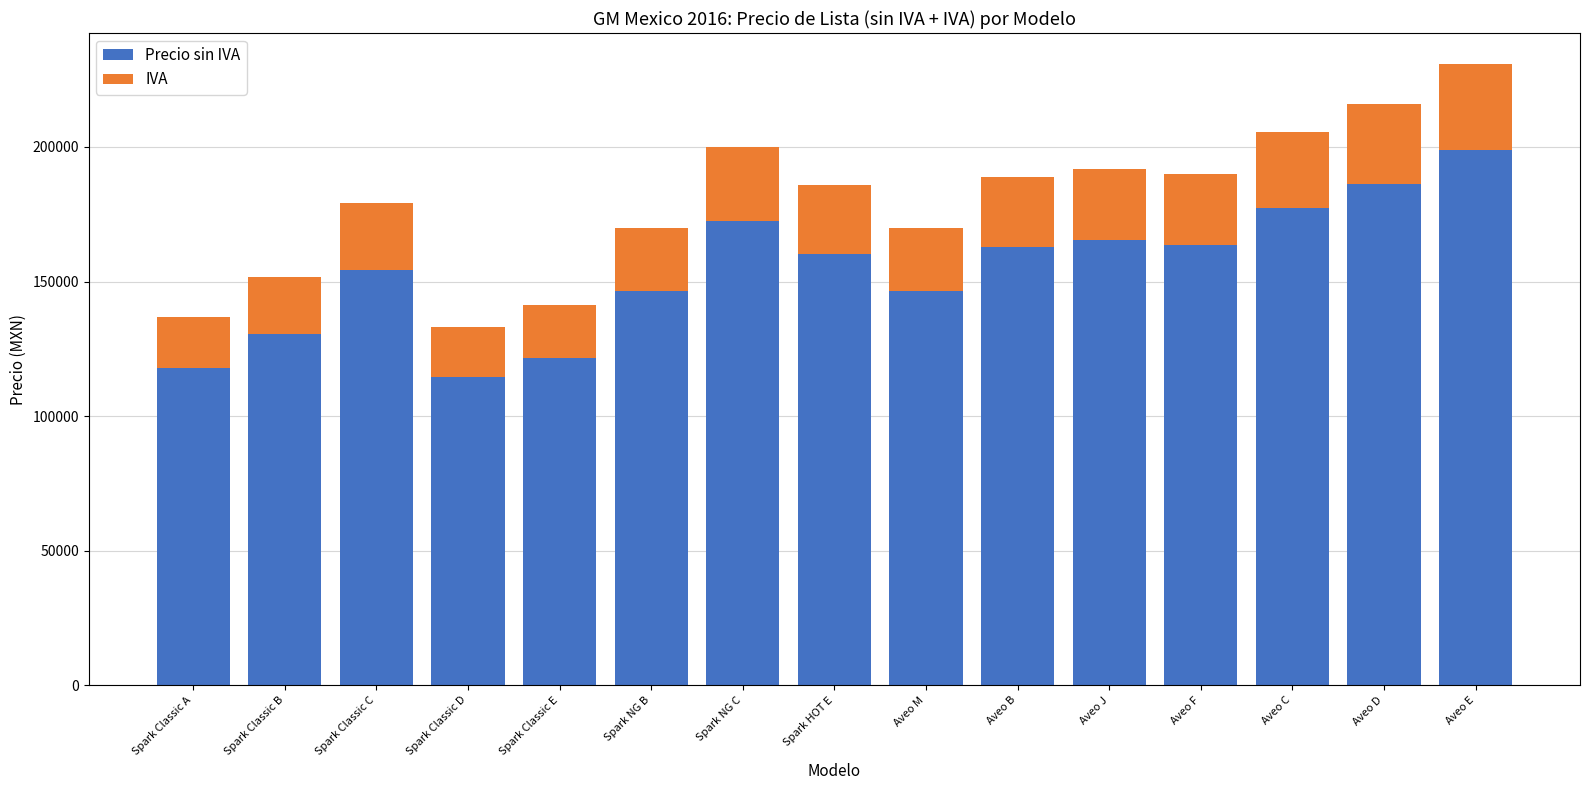

Are the bars grouped side by side (vs. stacked)?

No